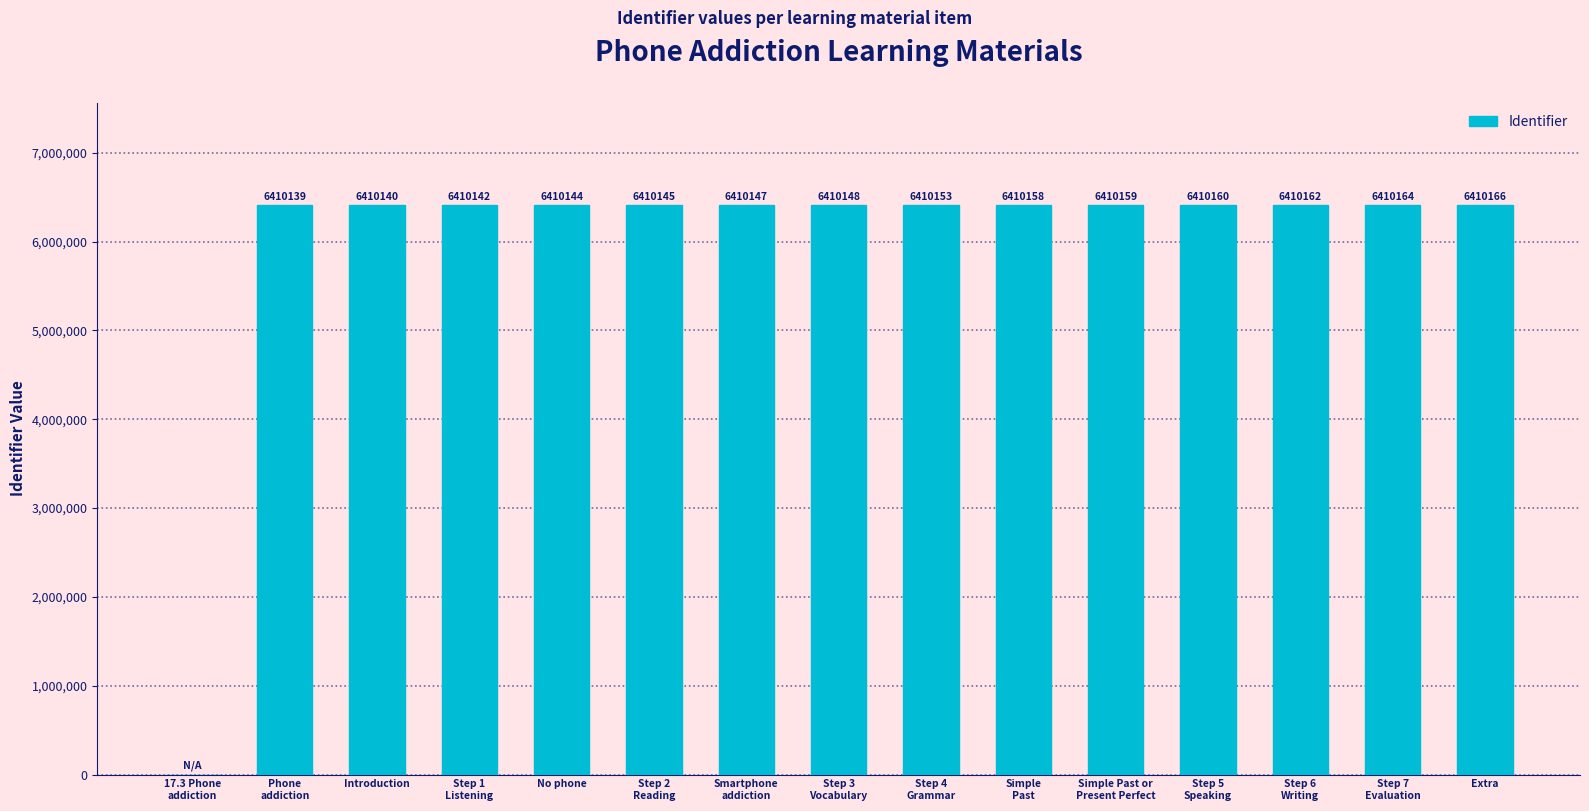

How many values are above zero?

14